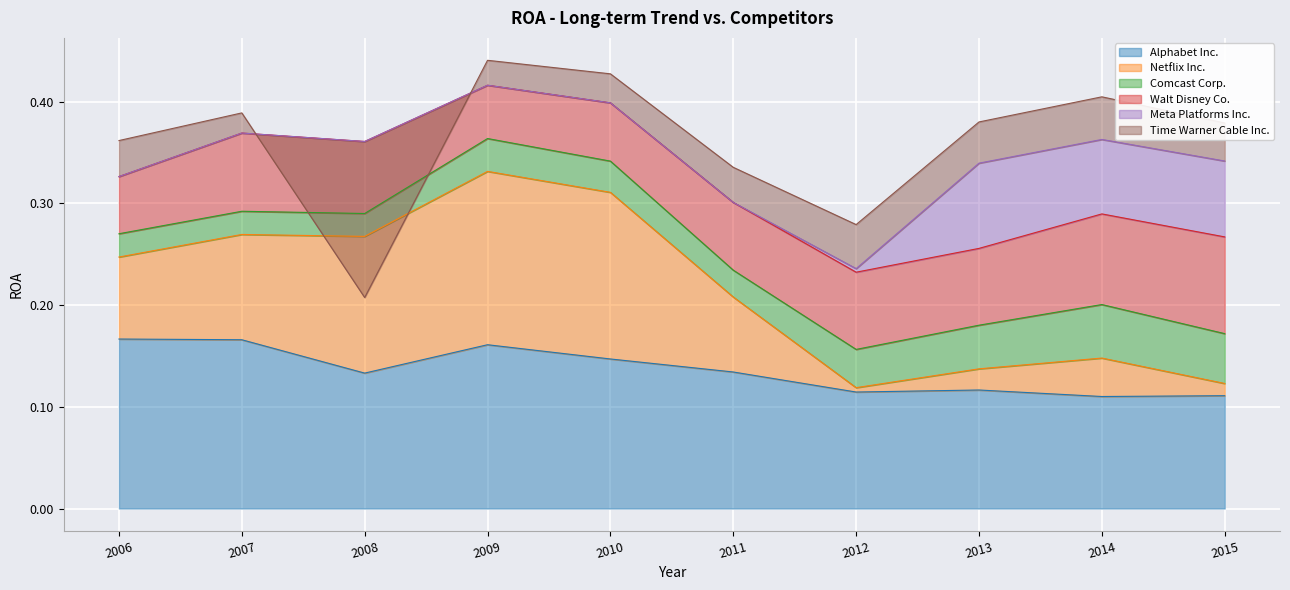

What is the spread (max minus min) of values at 2008?

0.3